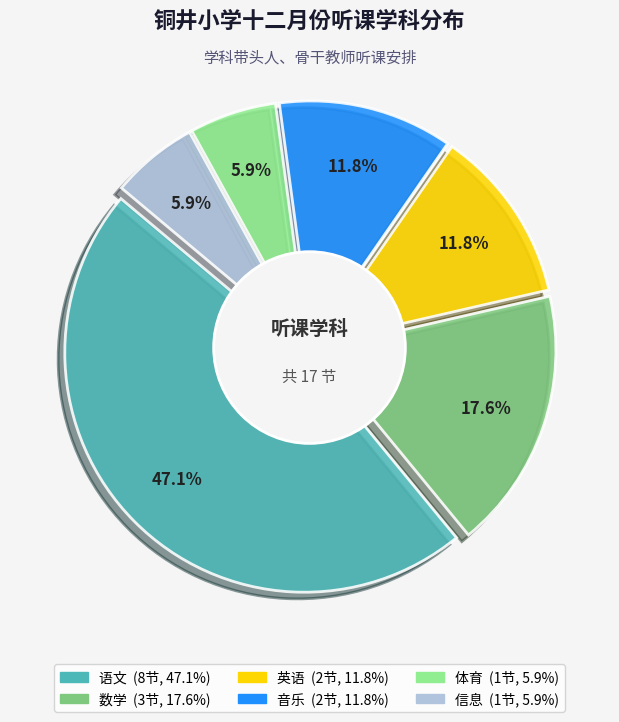

What is the total percentage of 数学 and 英语?

29.4%